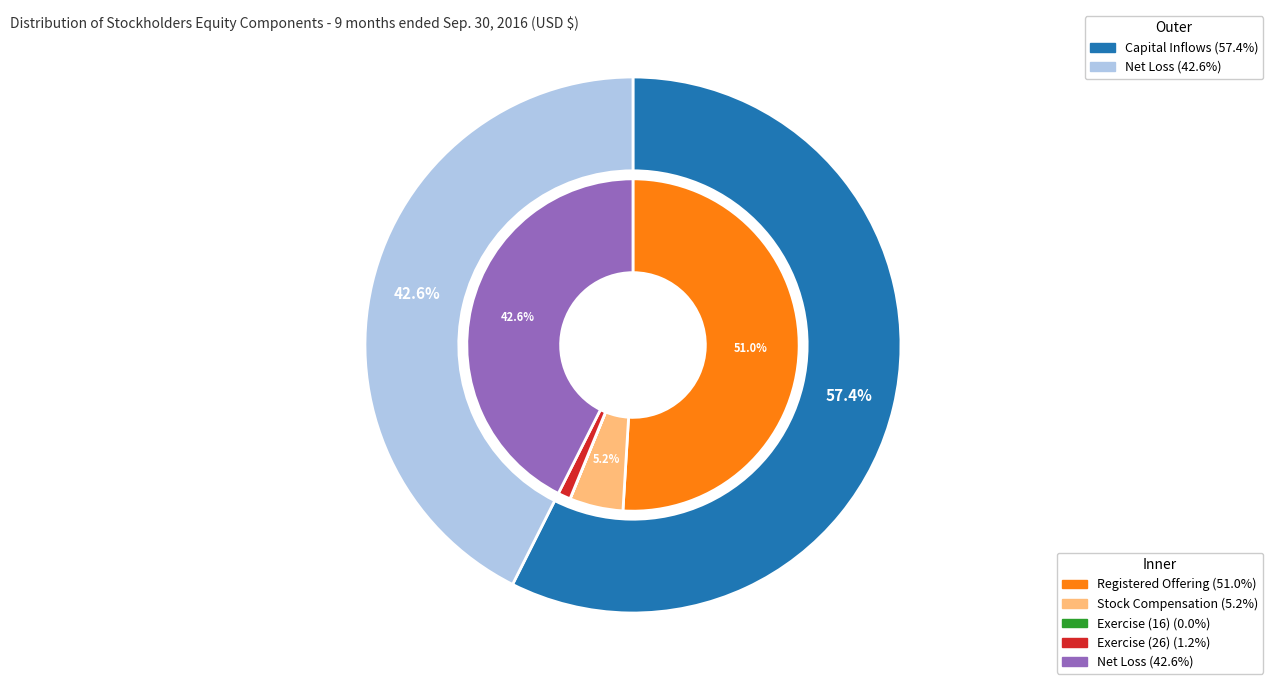

To the nearest percent, what is the difference between the Issuance of common stock upon exercise (16) and Net loss slice percentages?

43%